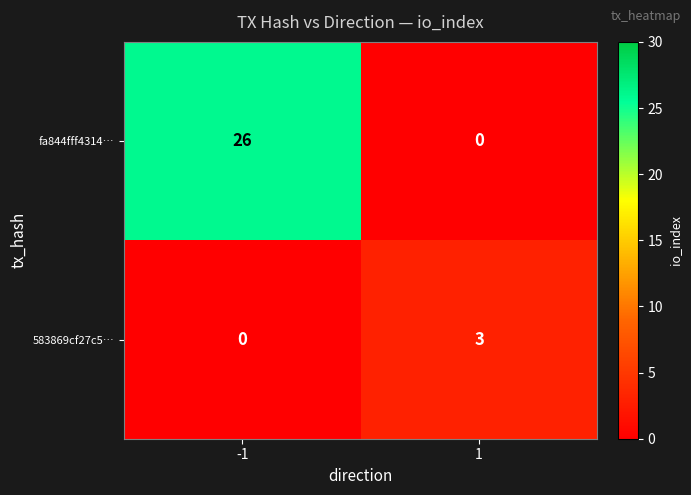

True or false: 583869cf27c5… has a value of -1 at -1.

False